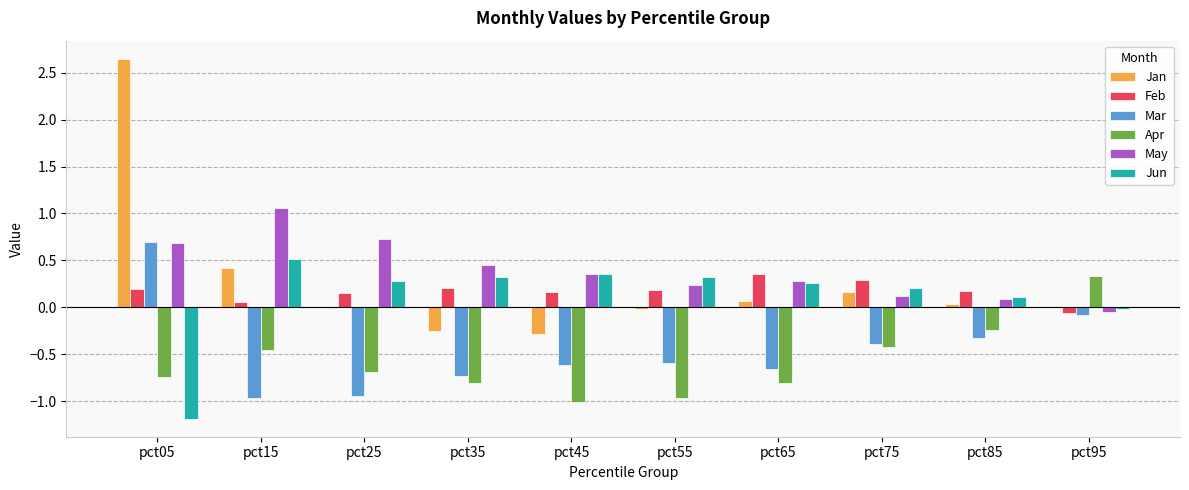

At which category is the sum across all series the highest?

pct05